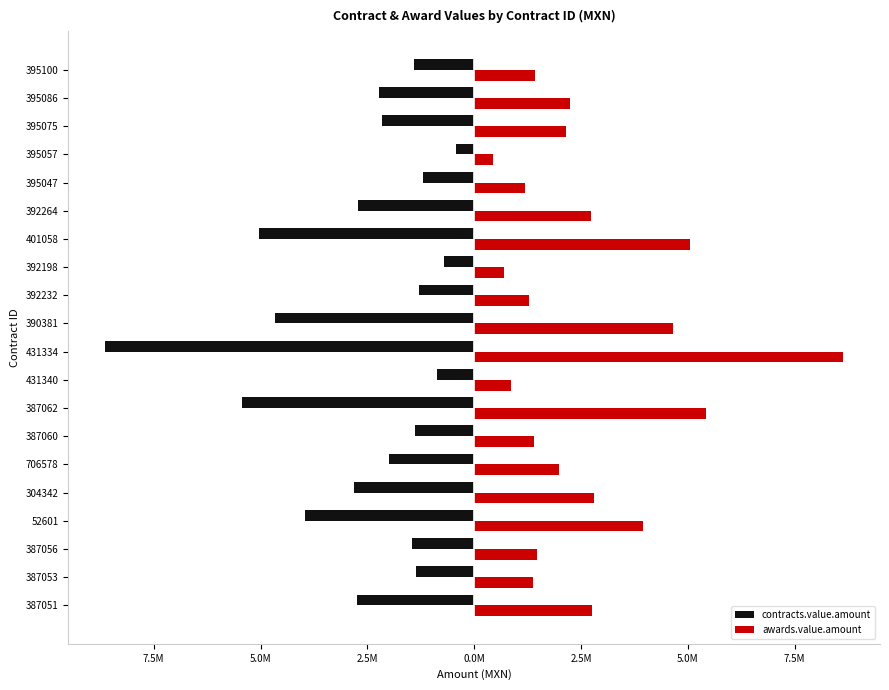

What are all the series names shown in the legend?

contracts.value.amount, awards.value.amount